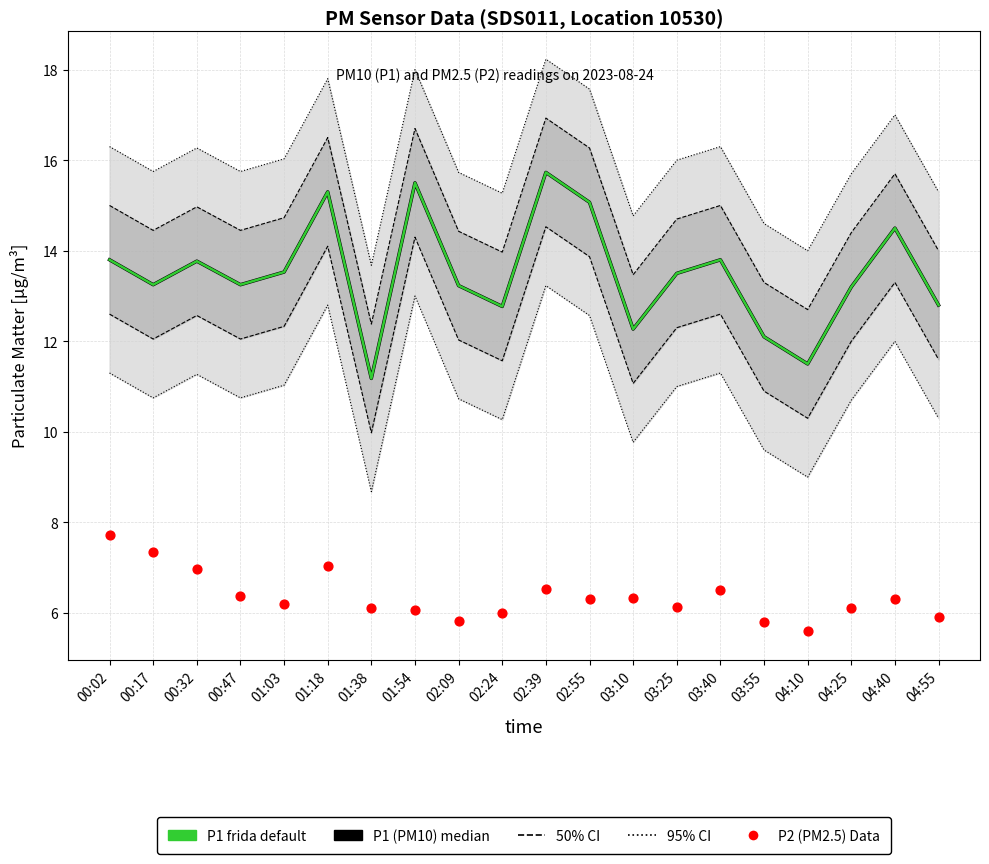

At which category is the sum across all series the highest?

02:39